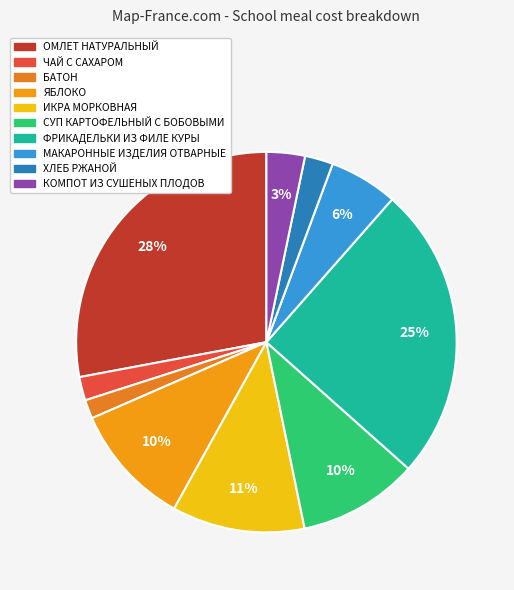

How many segments does this pie chart have?

10